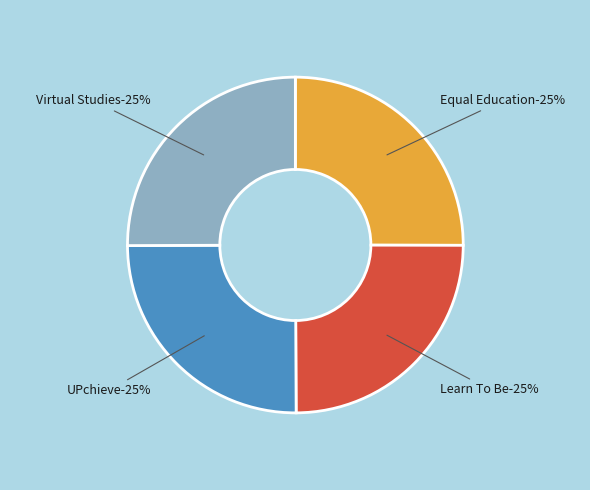

Do Virtual Studies and Learn To Be together represent more than half of the pie?

No